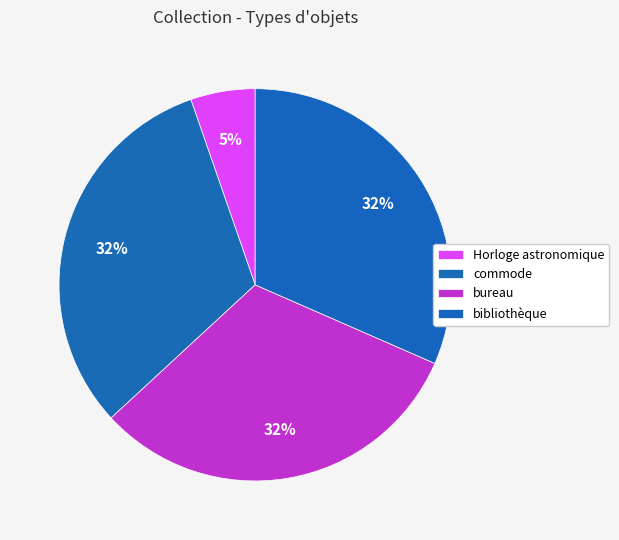

Which category has the biggest portion of the pie?

bibliothèque